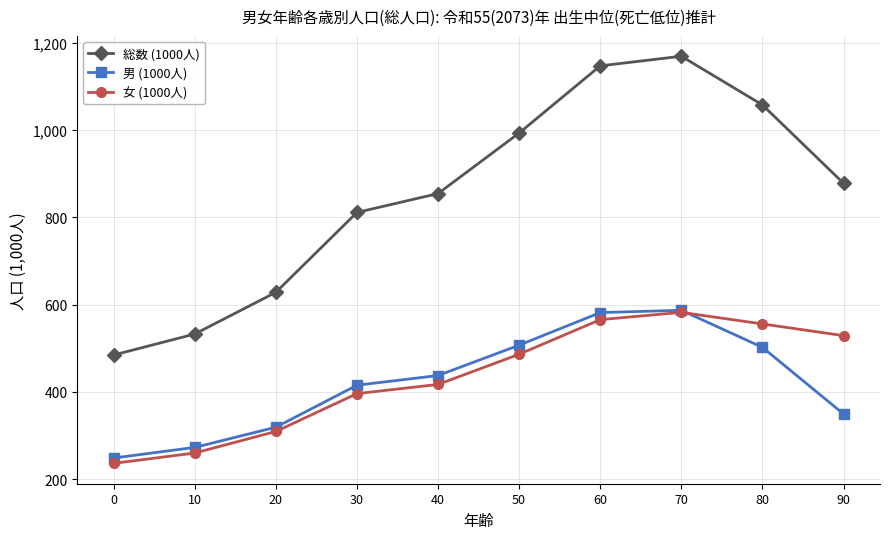

What is the approximate value of 女 (1000人) at 40?

417.1